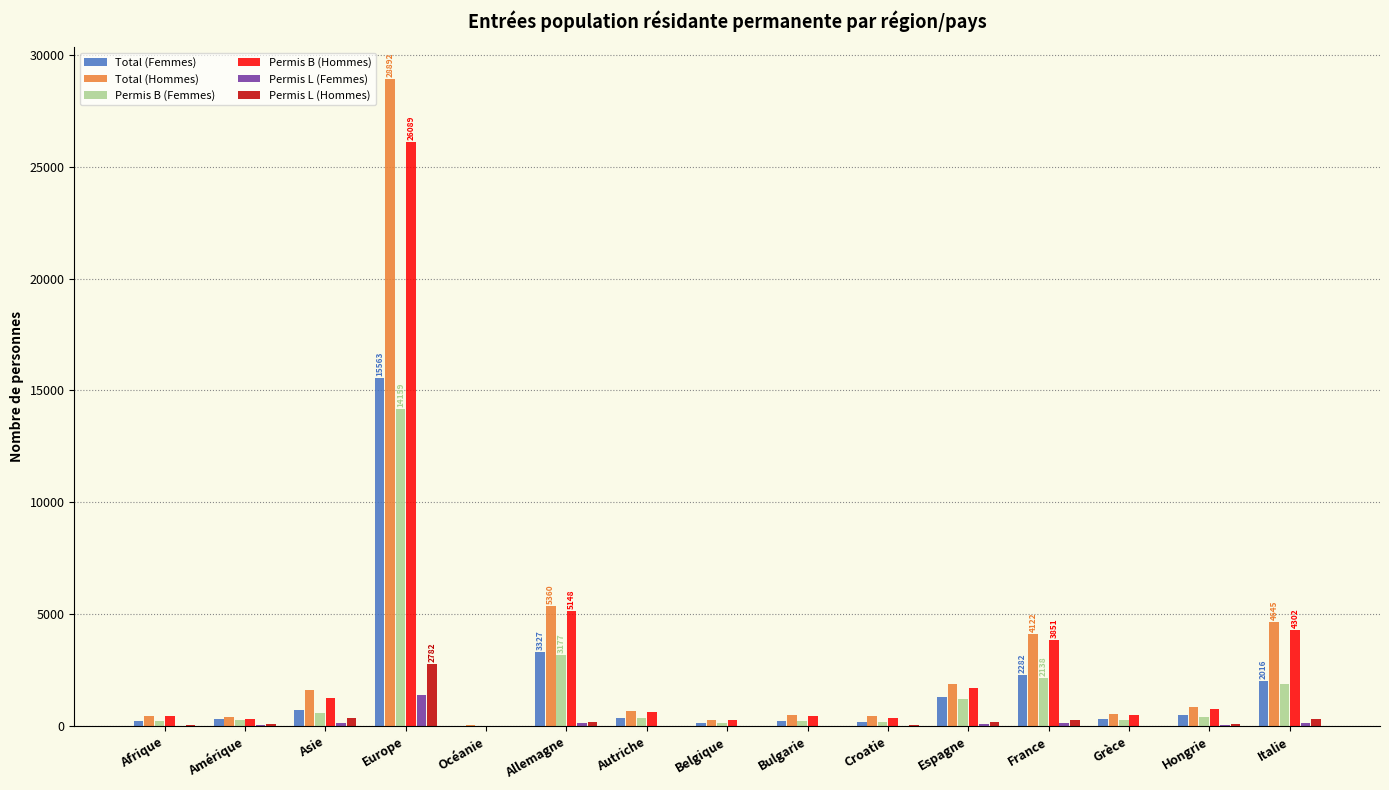

Count the number of categories in the chart.

15